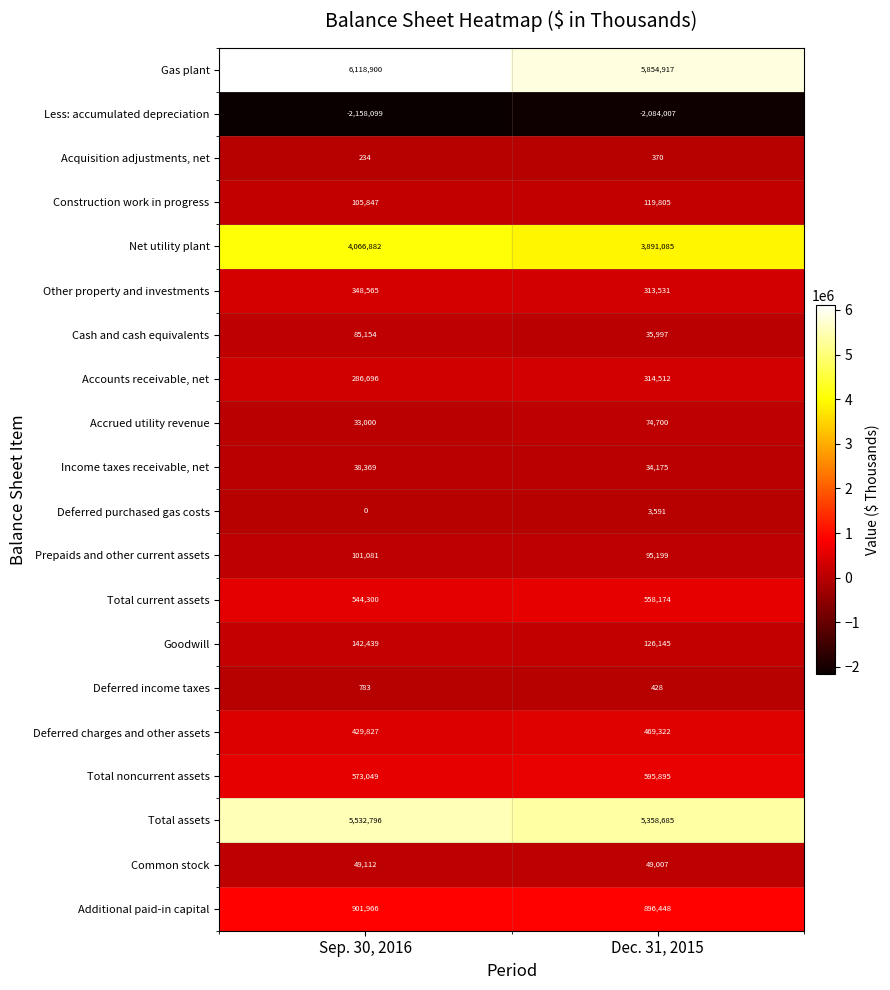

What is the difference between the highest and lowest values at Sep. 30, 2016?

8276999